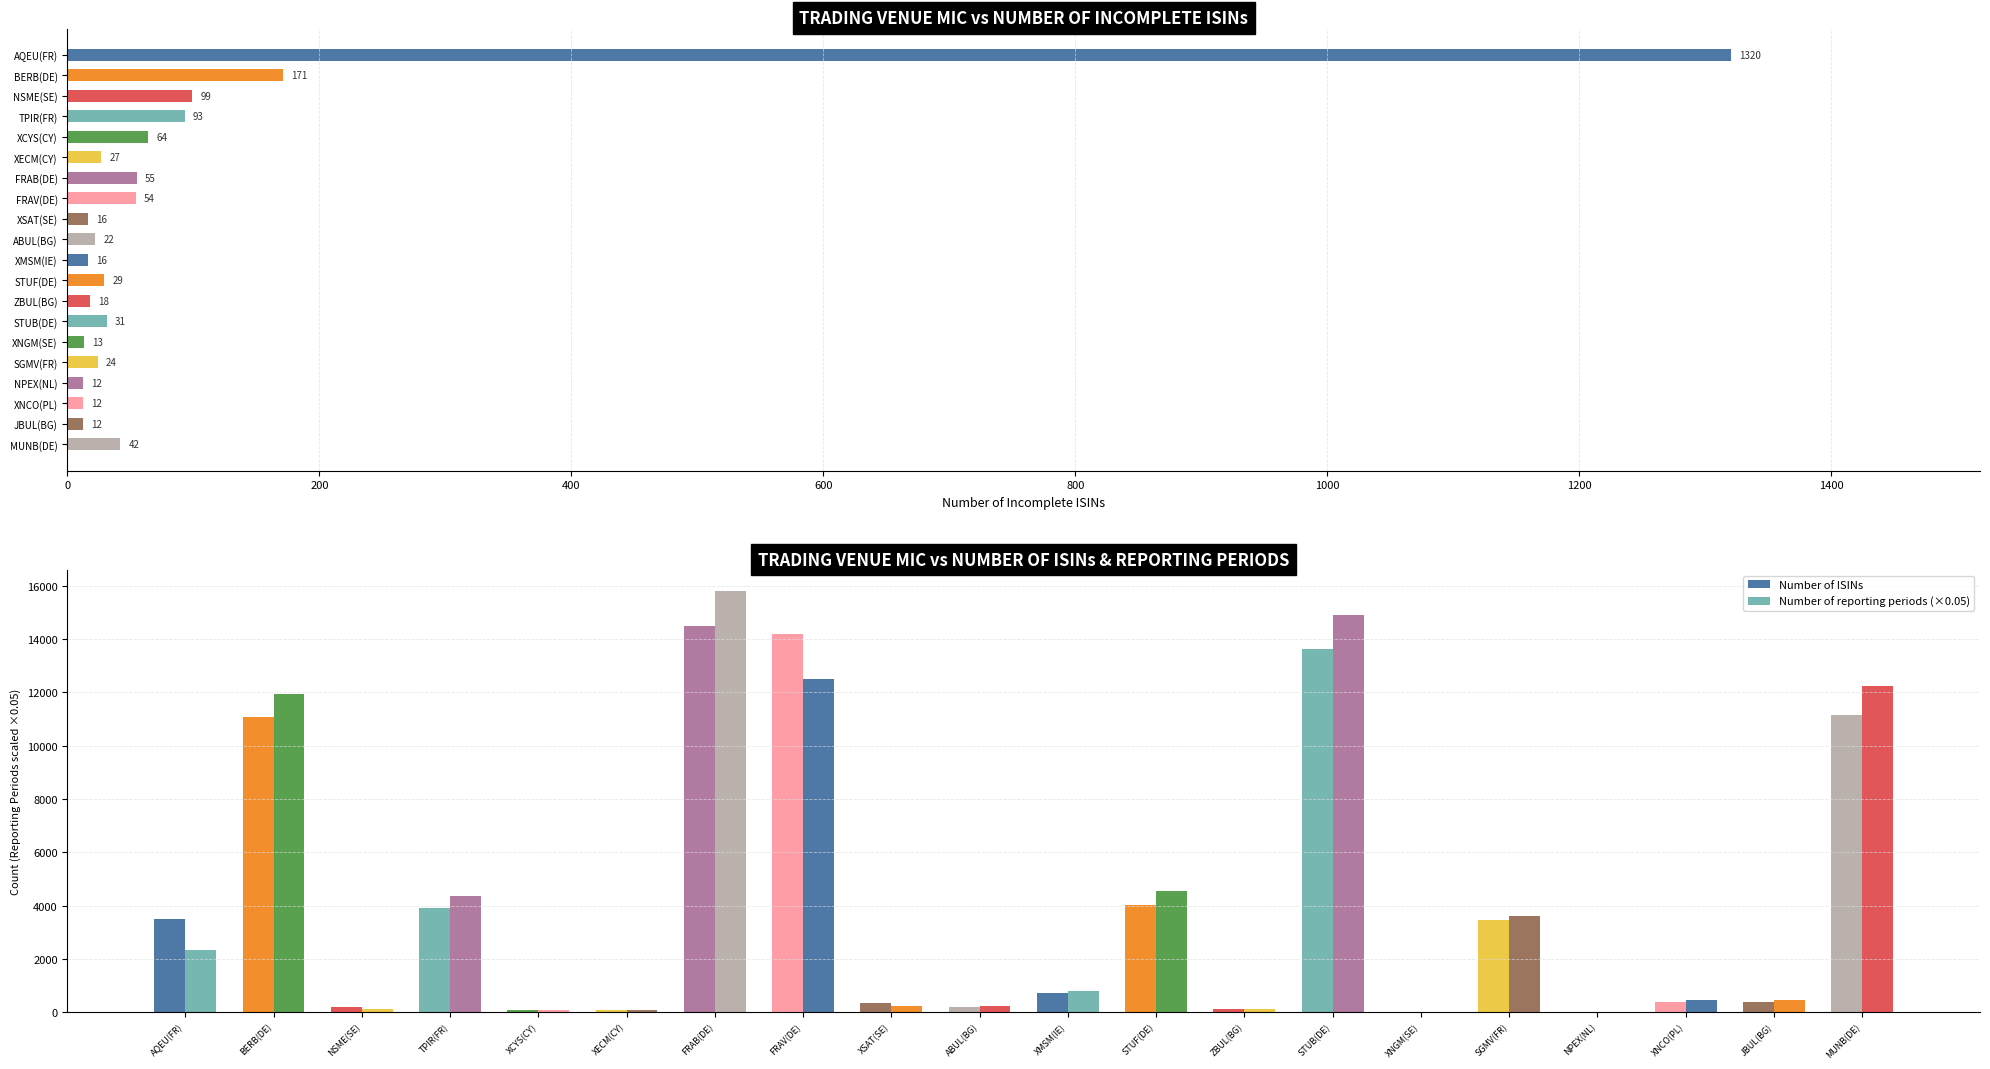

Is the value of Number of ISINs at XNGM(SE) greater than the value of Number of incomplete ISINs at MUNB(DE)?

No